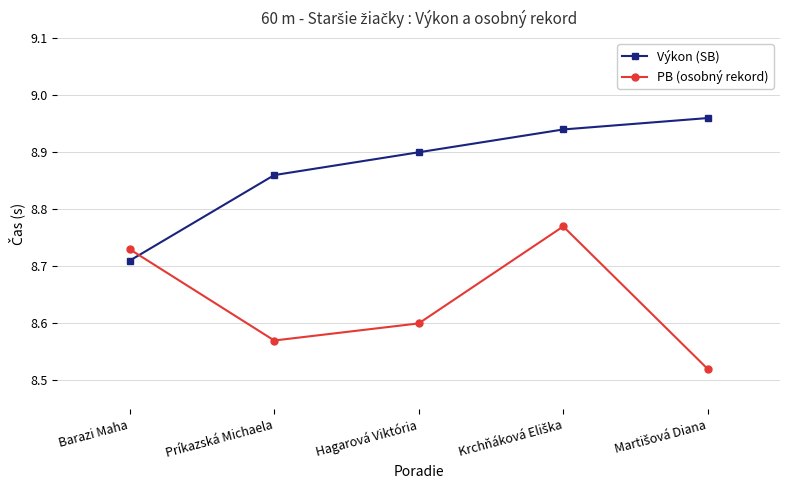

Which series has the largest total across all categories?

Výkon (SB)